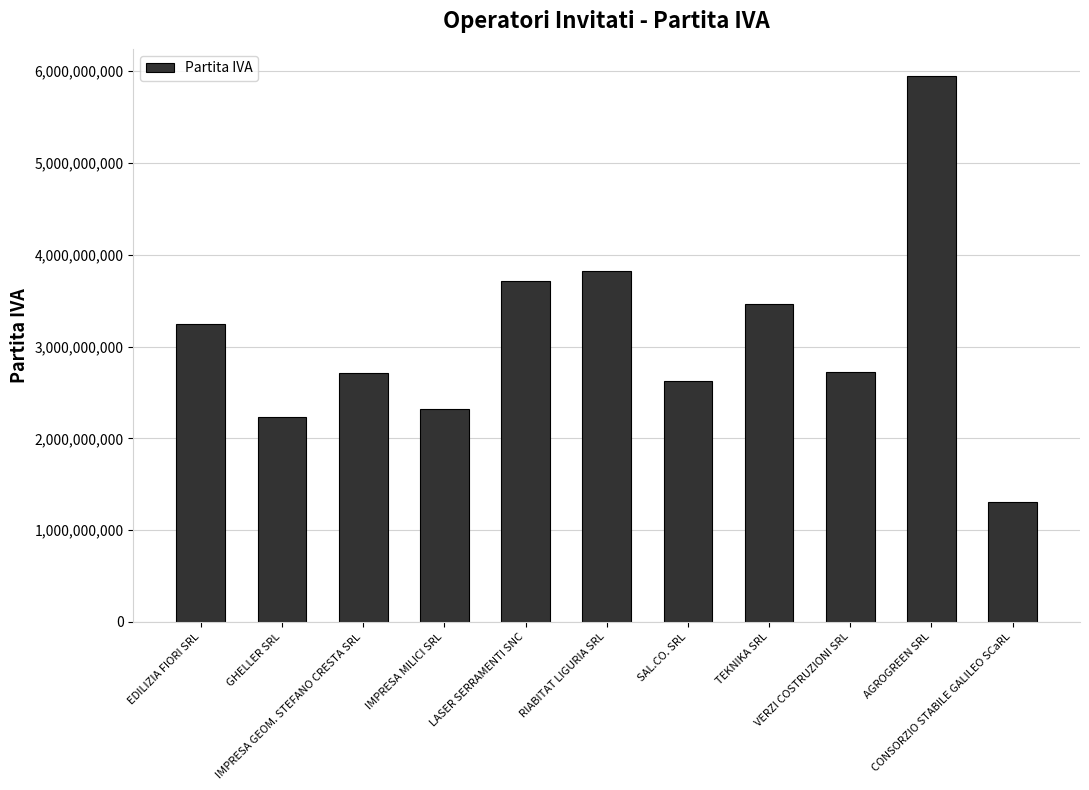

What is the value of the 10th bar from the left?

5947090014